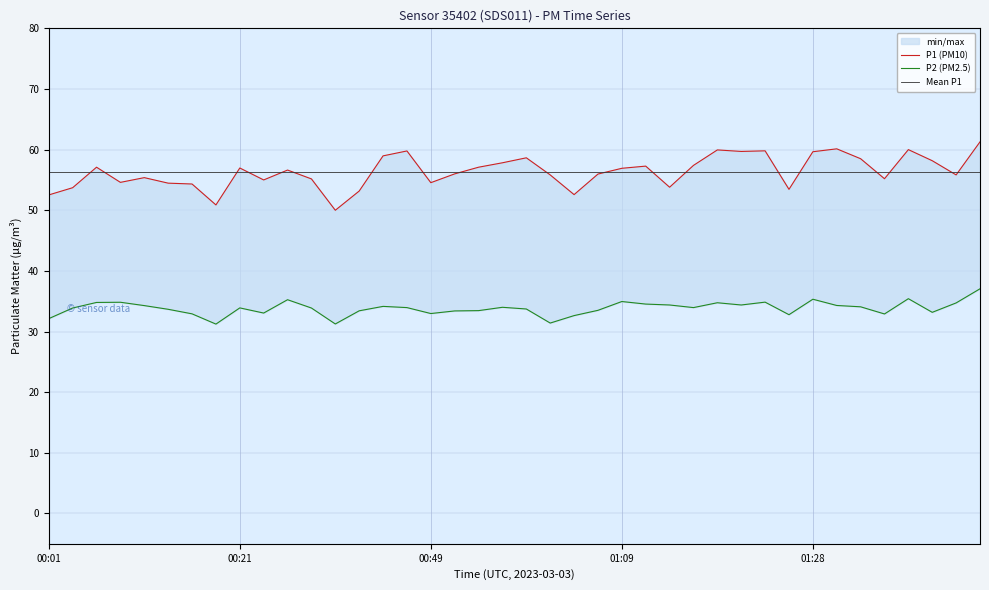

At which category does P1 reach its first local valley?

00:08